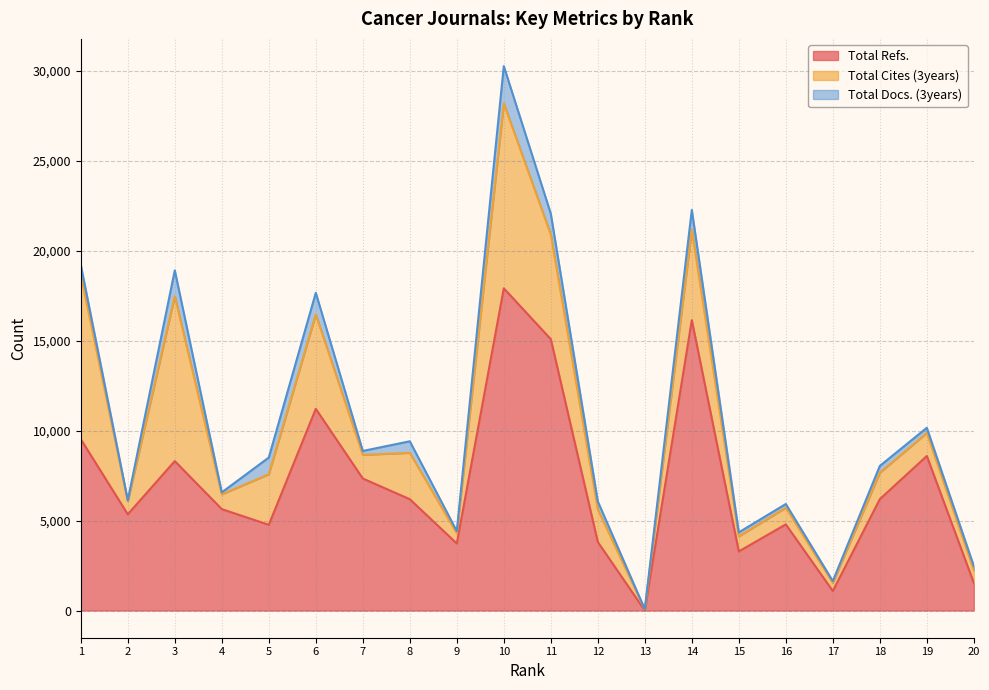

How many lines are shown in the chart?

3